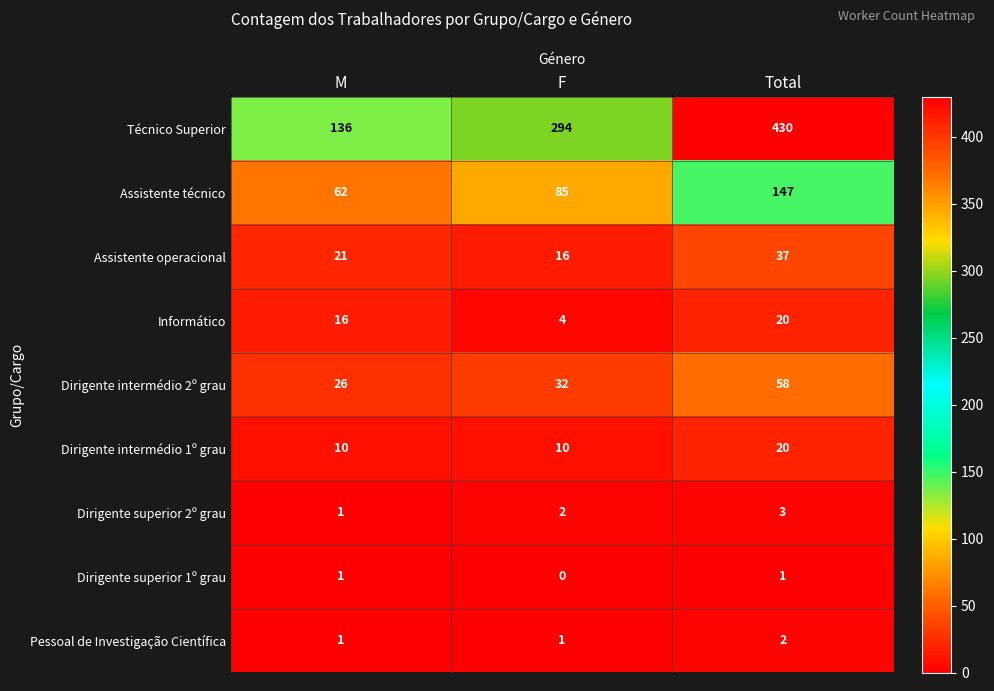

Count the Dirigente intermédio 2º grau values in the range 26 to 58.

3